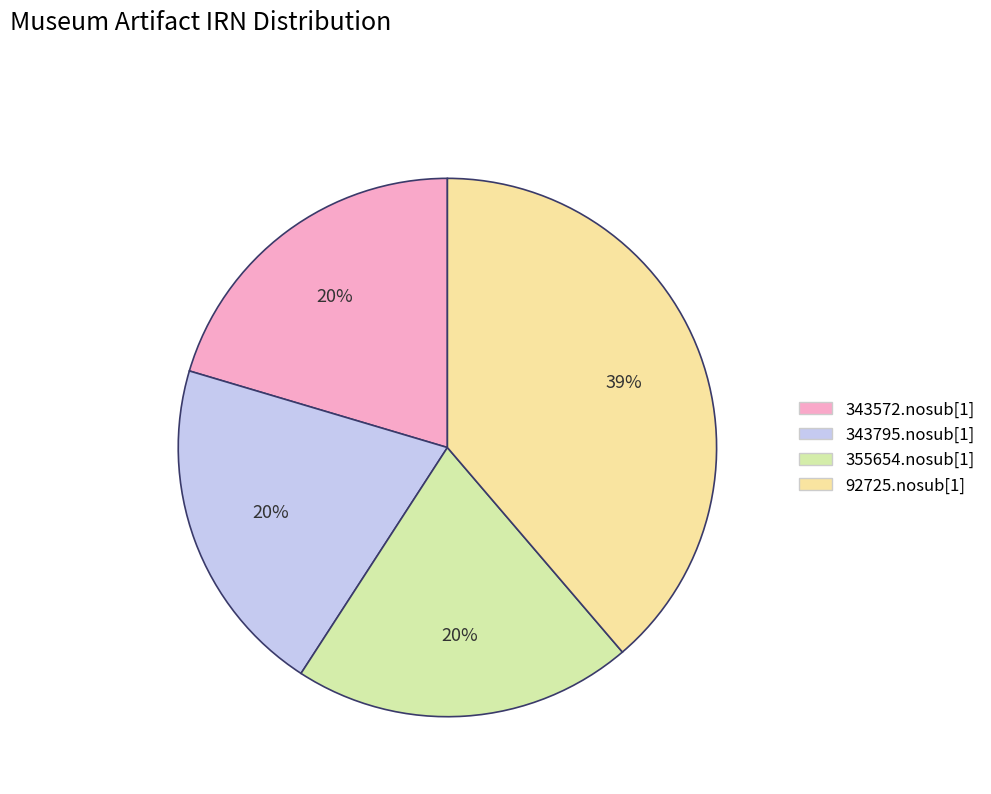

To the nearest percent, what percentage of the pie is 355654.nosub[1]?

20%